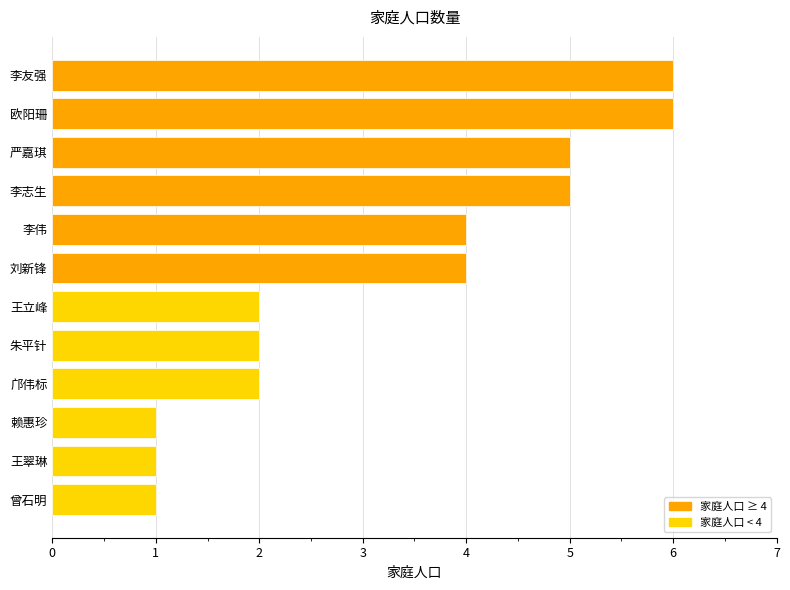

How many data points are less than 4?

6